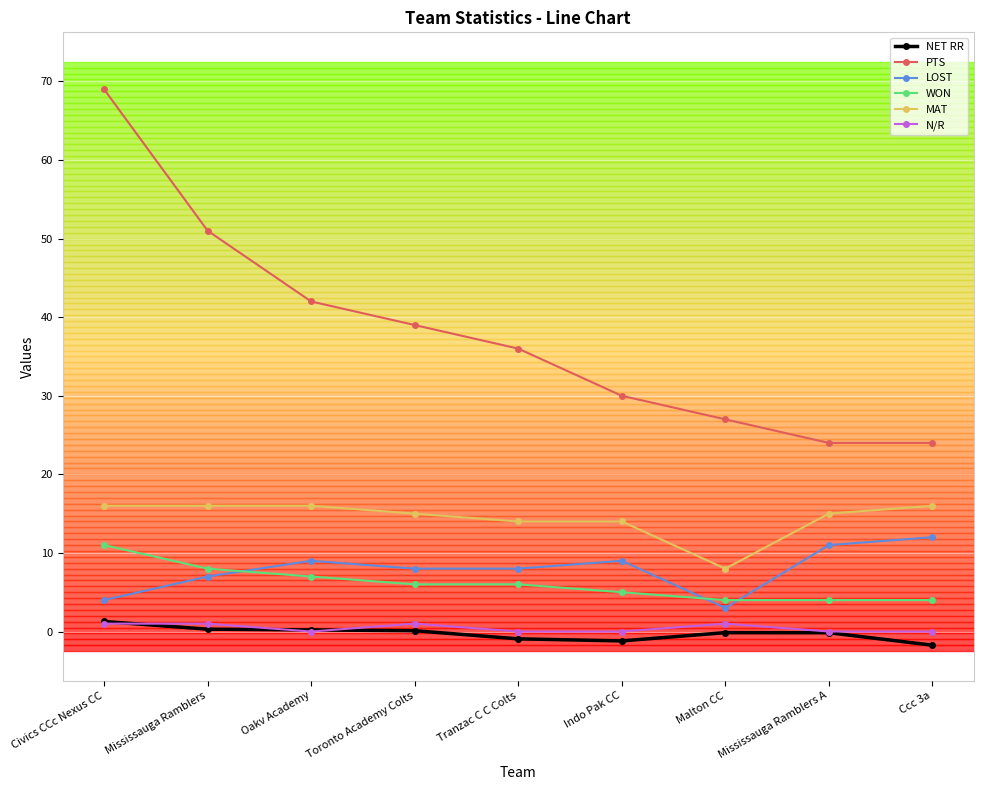

True or false: NET RR has a value of -1.2 at Indo Pak CC.

True